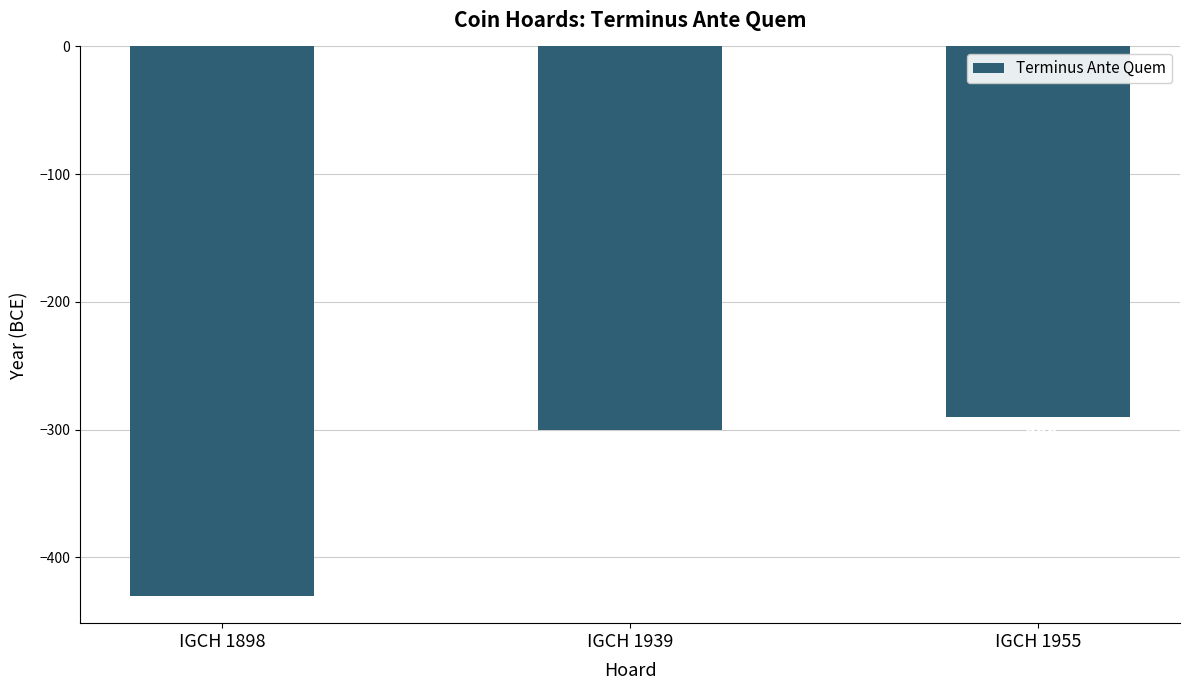

What is the difference between the values at IGCH 1955 and IGCH 1898?

140